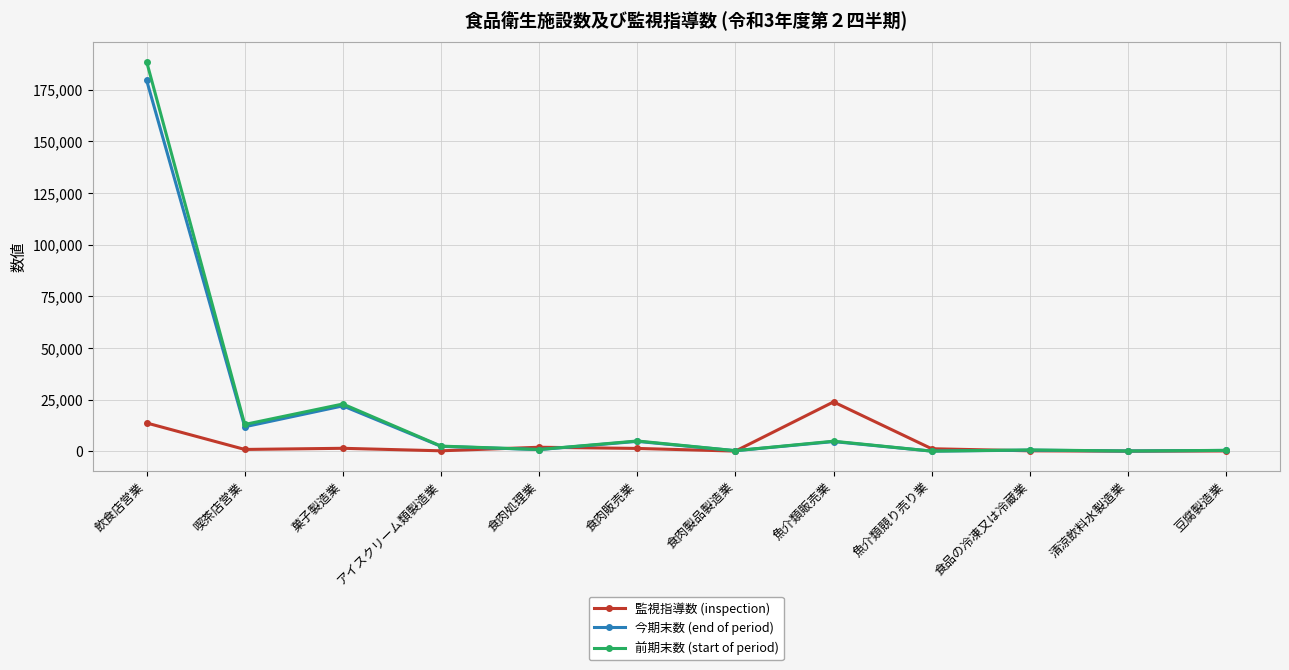

How many categories are shown in the chart?

12